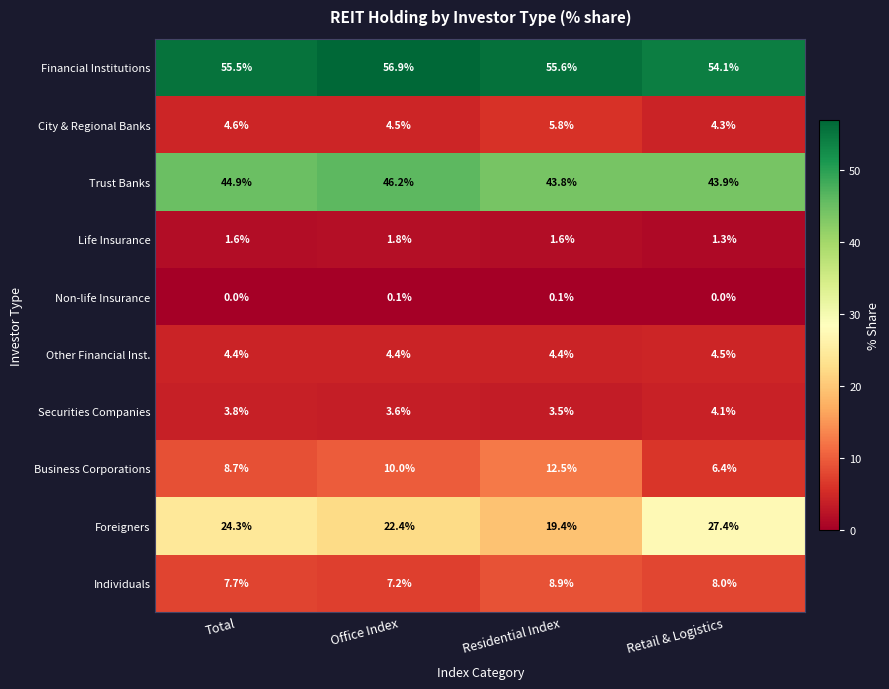

The Securities Companies series shows 1.4 at Residential Index. True or false?

False